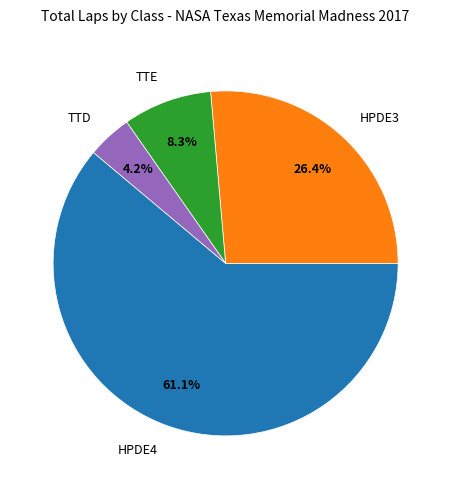

Count the number of slices in the pie.

4